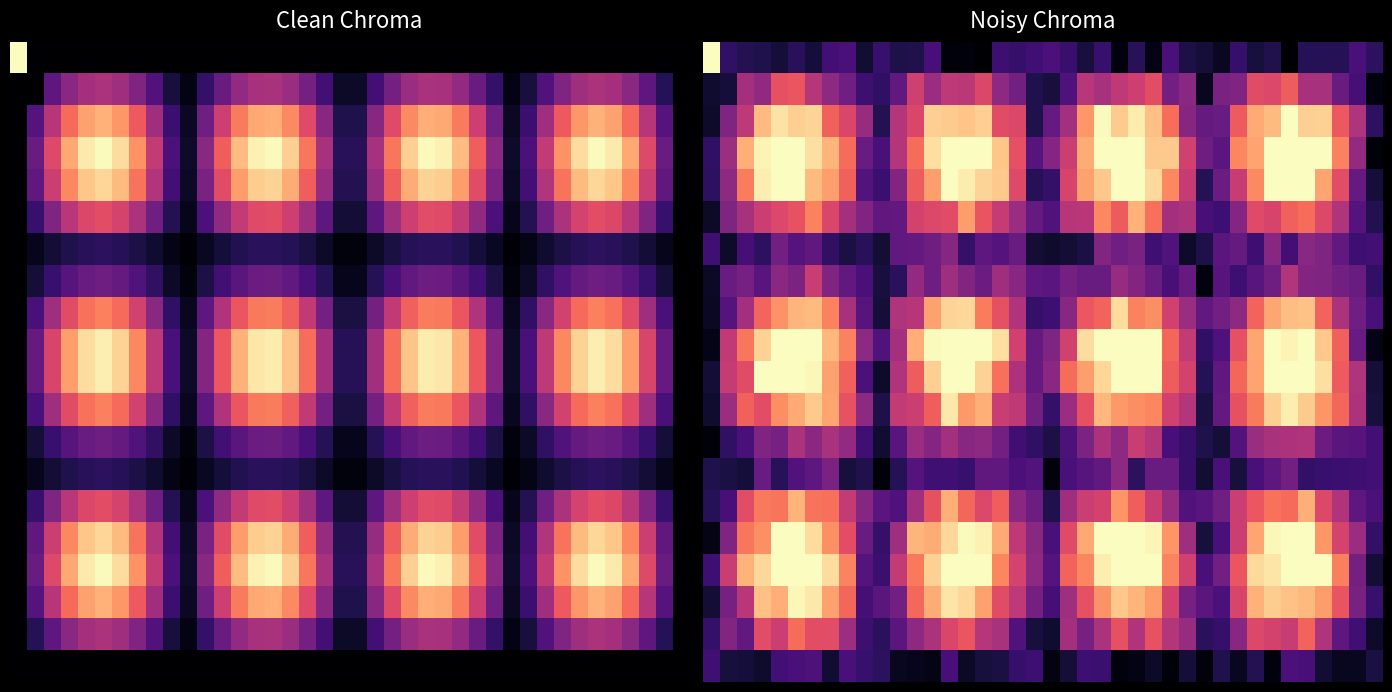

Which has a higher value, 28 or 26?

28